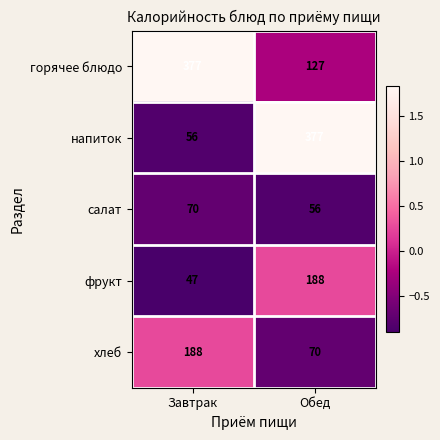

Count the number of categories in the chart.

2